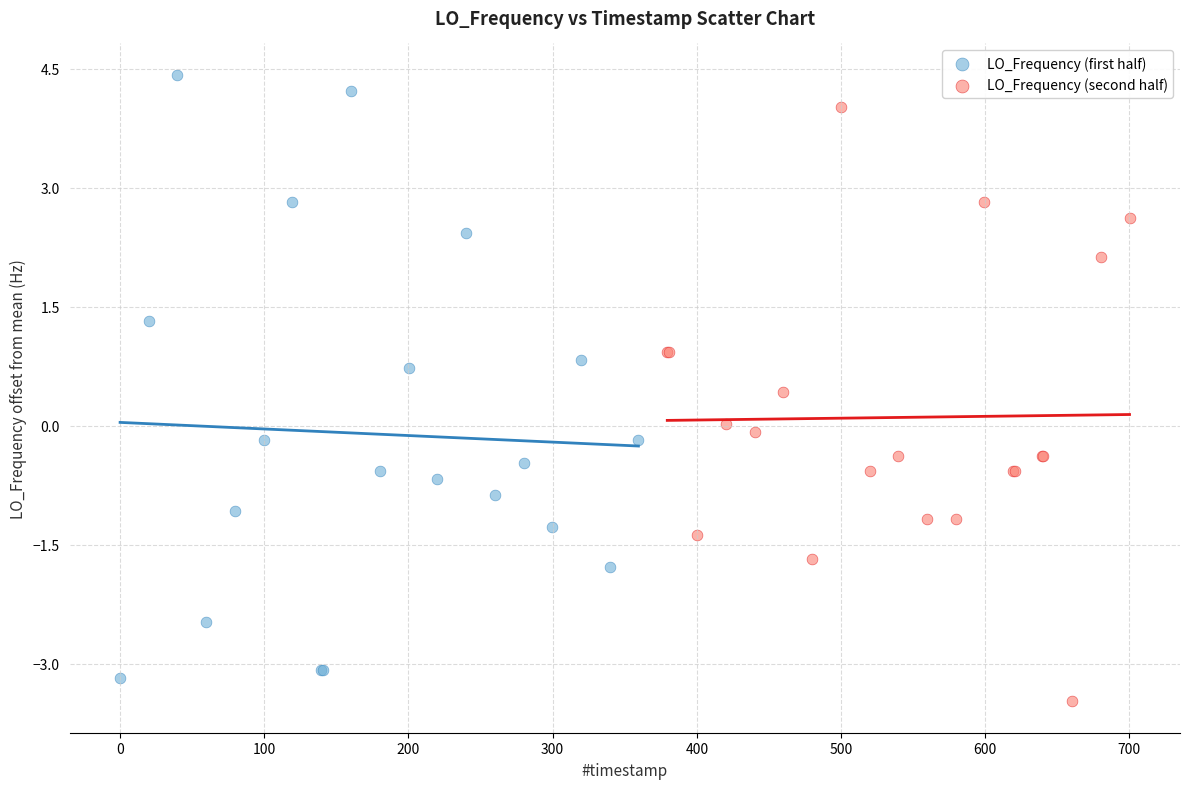

Which series contains the highest Y value?

LO_Frequency (first half)